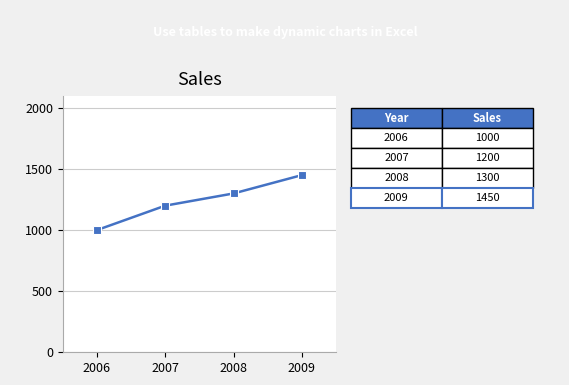

Between 2009 and 2008, which is larger?

2009